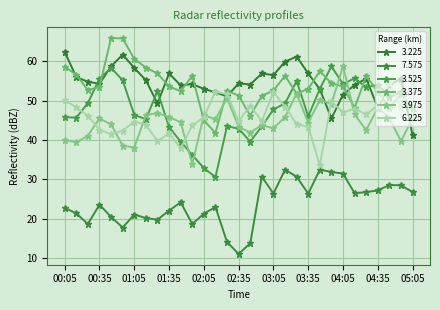

What is the maximum value shown in the chart?

65.9